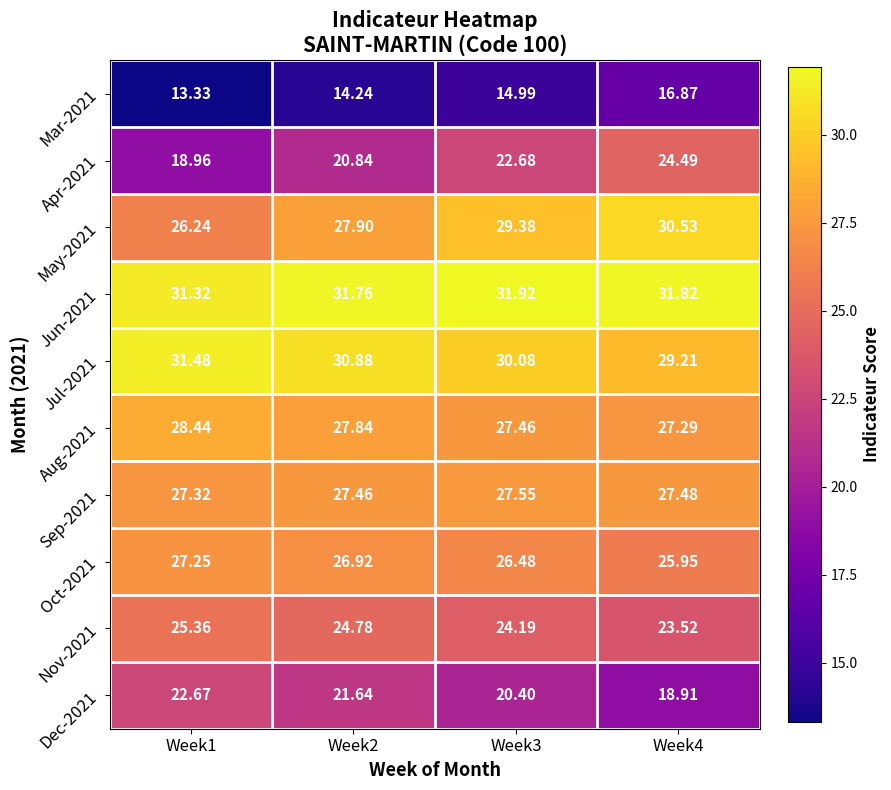

Is the value of Jul-2021 at Week4 greater than the value of Jun-2021 at Week3?

No